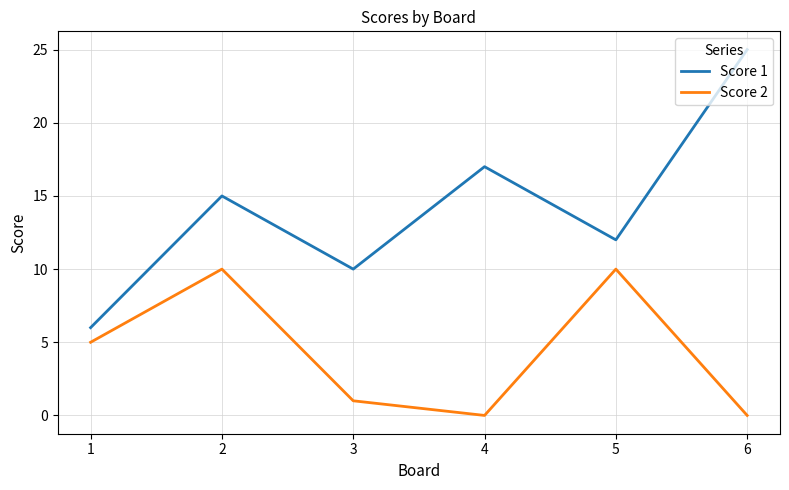

Is the value of Score 2 at 4 greater than the value of Score 1 at 6?

No